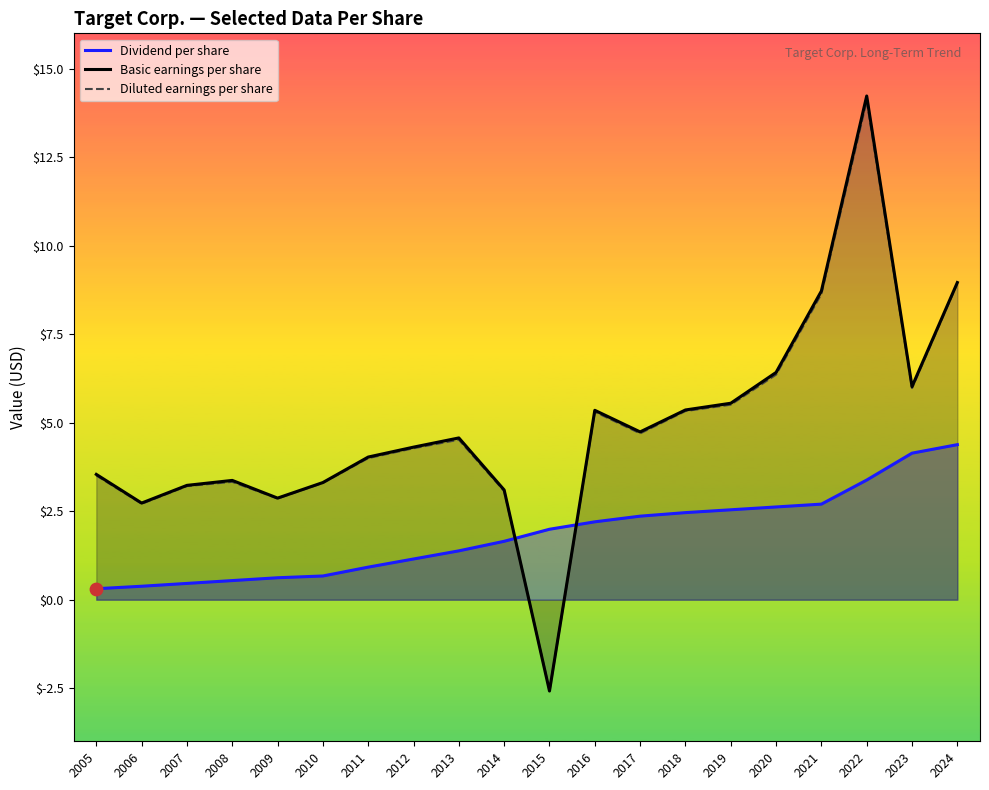

What is the total value across all series at 2015?

-3.2